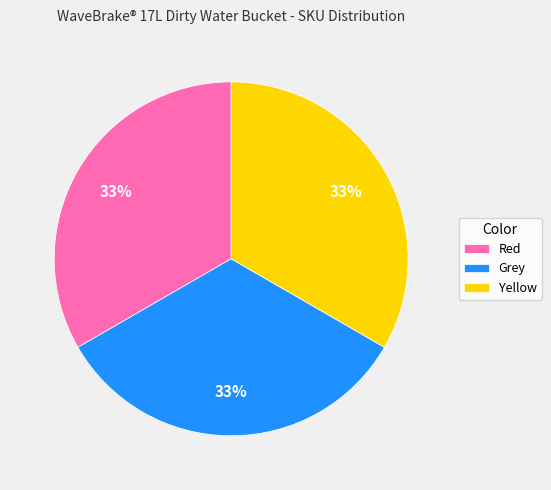

Is the sum of Red and Yellow greater than half?

Yes